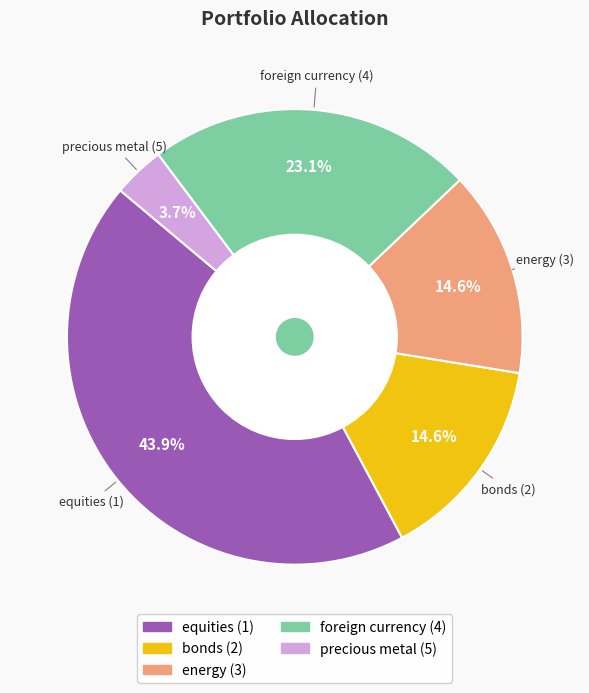

To the nearest percent, what is the combined percentage of equities (1) and foreign currency (4)?

67%